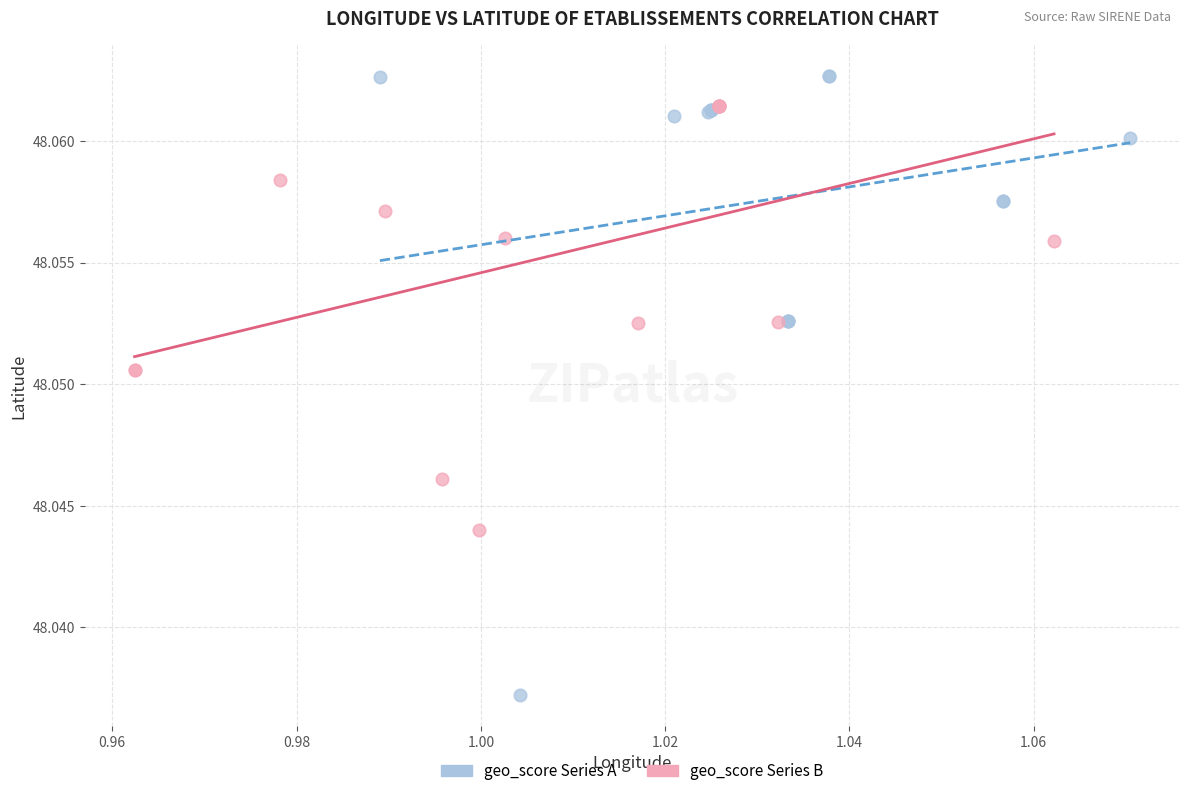

Which series has the widest spread of Y values?

geo_score Series A